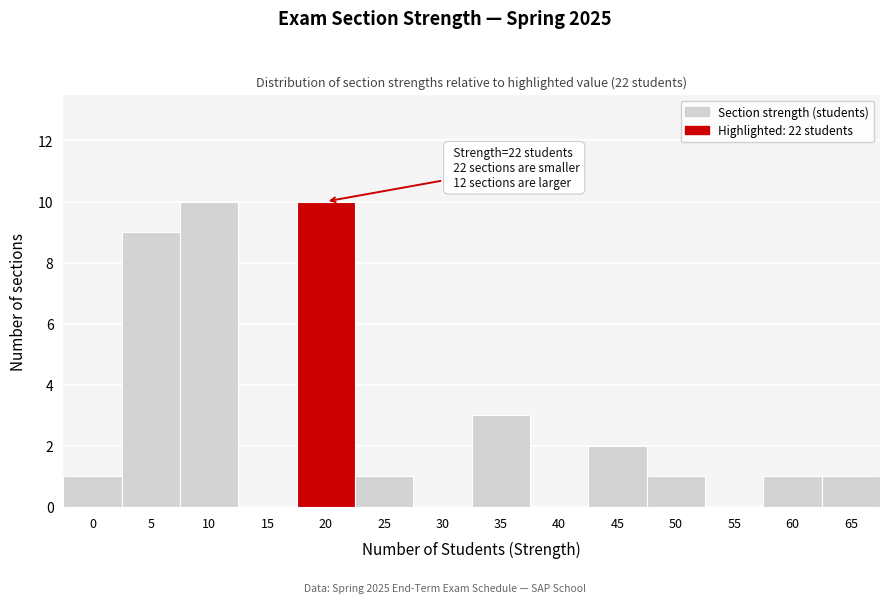

Reading left to right, extract all data points from this chart.

0=1	5=9	10=10	15=0	20=10	25=1	30=0	35=3	40=0	45=2	50=1	55=0	60=1	65=1